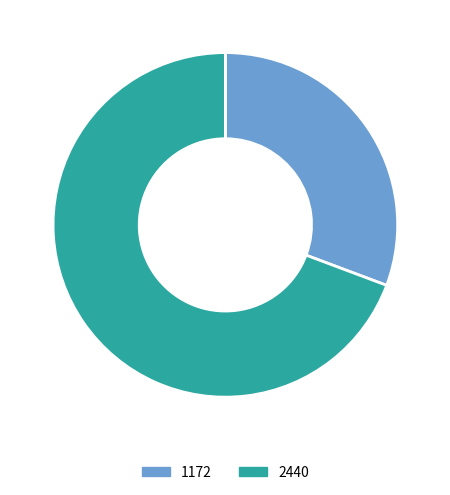

Is it true that 1172 is 31% of the pie?

True